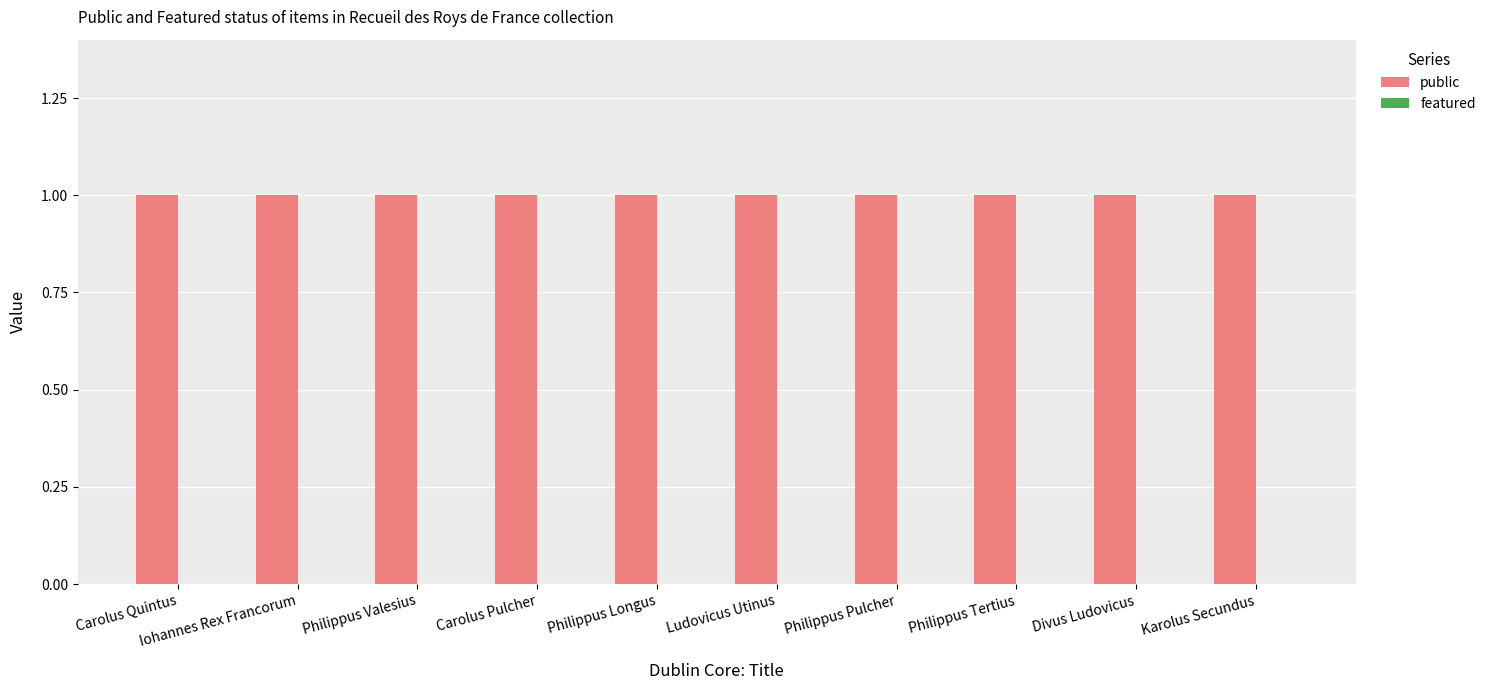

What value does the public series have at Philippus Tertius?

1